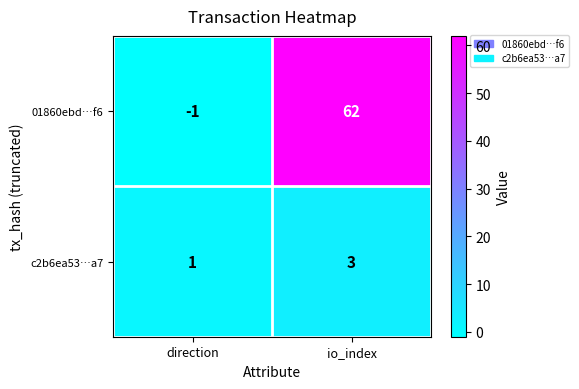

Reading right to left, transcribe all the data shown in this chart.

01860ebd…f6: 62	-1
c2b6ea53…a7: 3	1